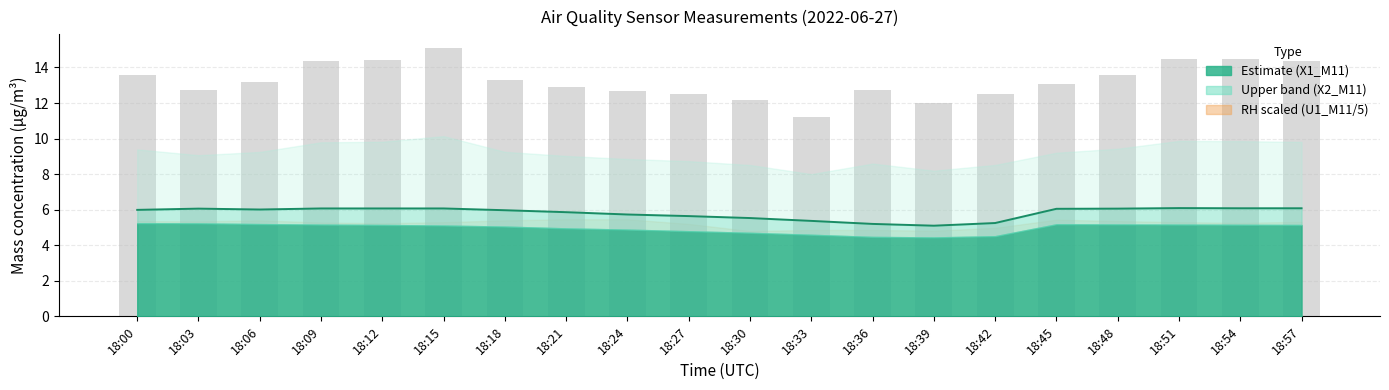

What is the total value across all series at 18:00?

19.5